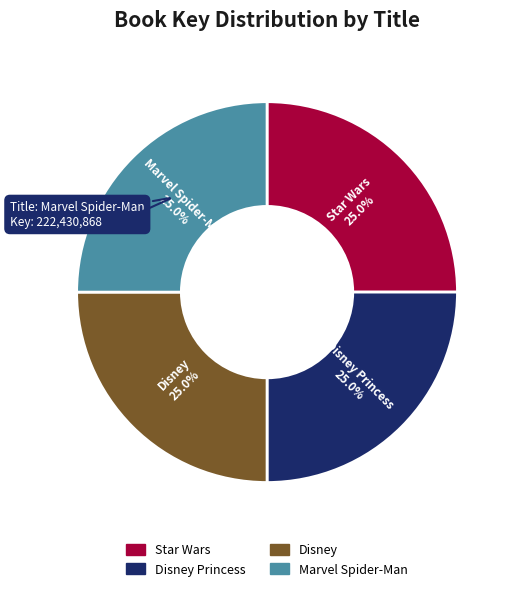

Is there a majority slice in this chart?

No